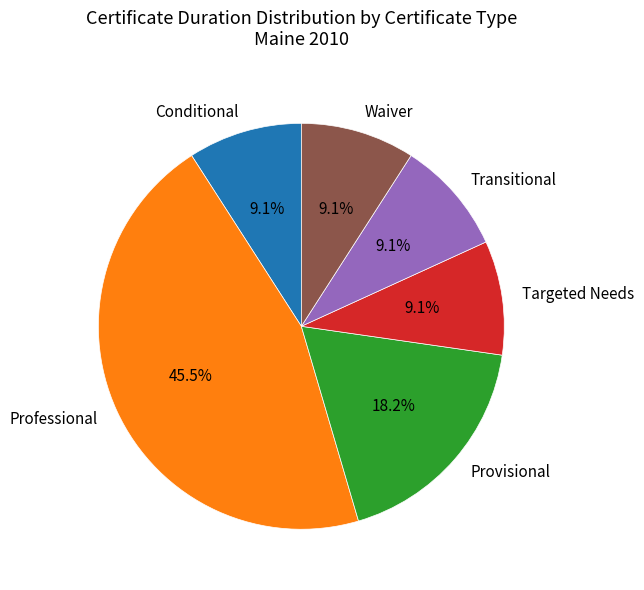

Which category has the biggest portion of the pie?

Professional